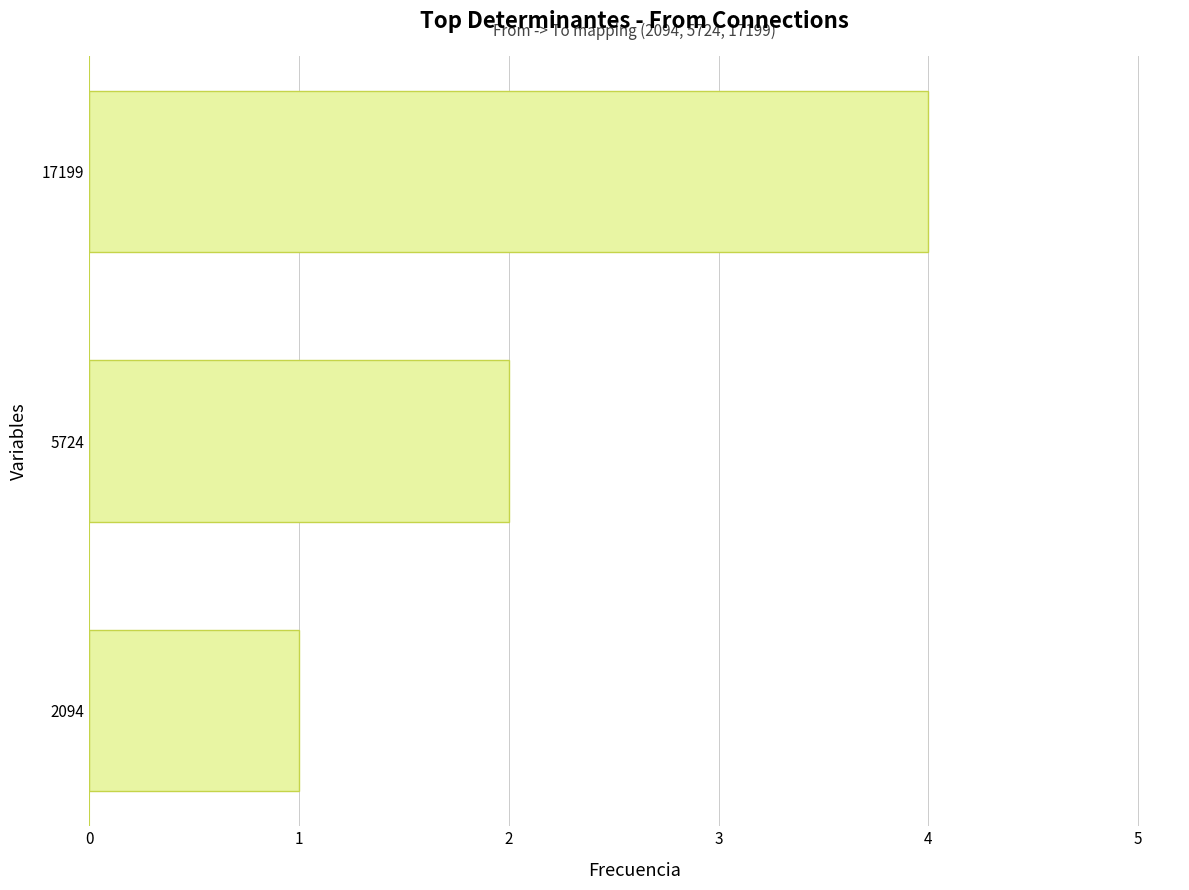

Rank the categories by value from lowest to highest.

2094, 5724, 17199